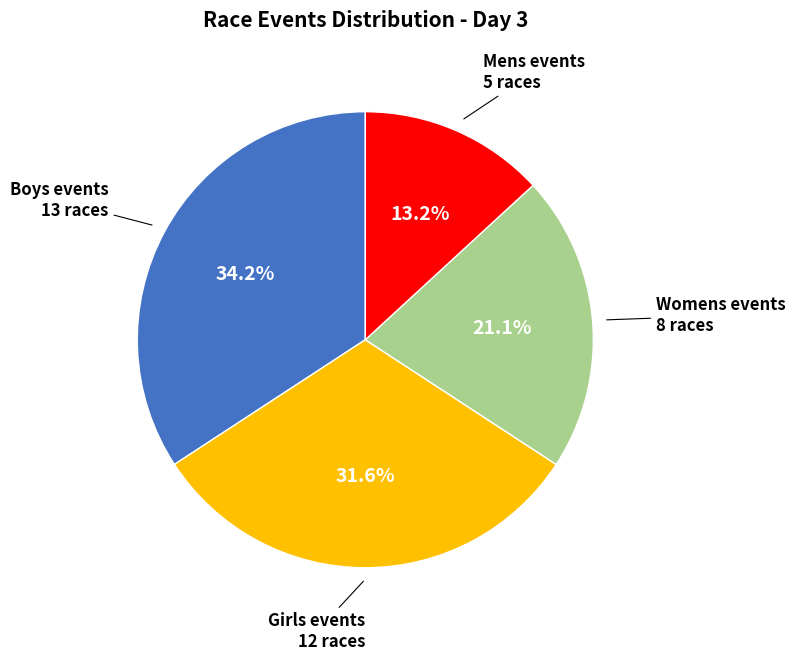

Between Womens events and Girls events, which is larger?

Girls events